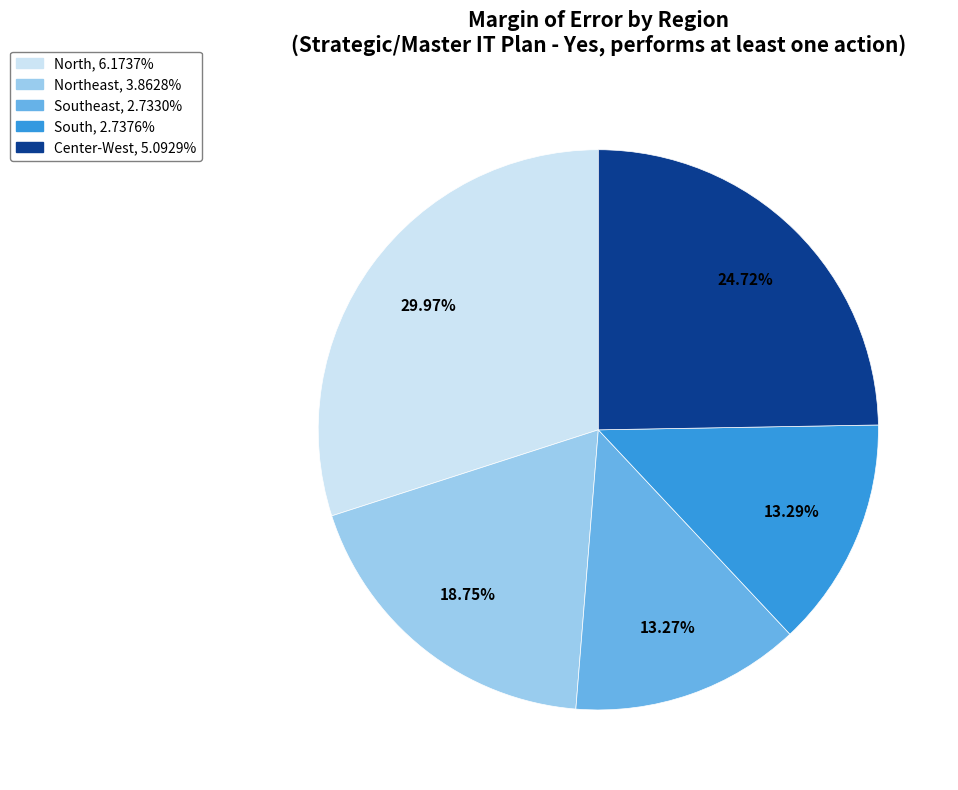

Does any single category account for the majority?

No